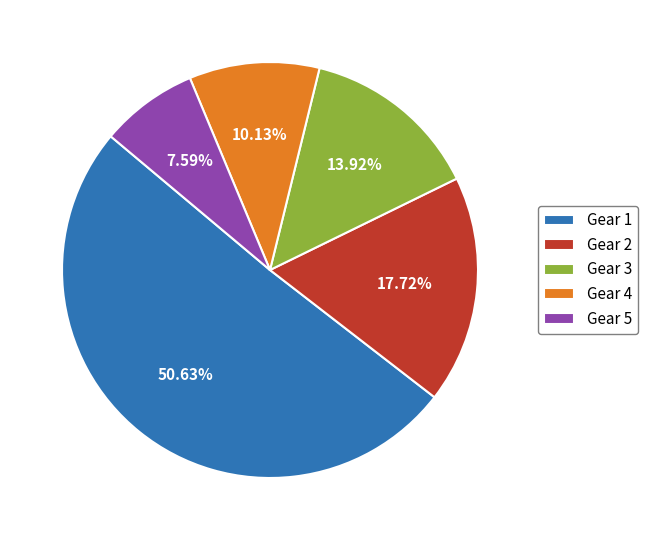

What percentage is NOT represented by Gear 3?

86.1%